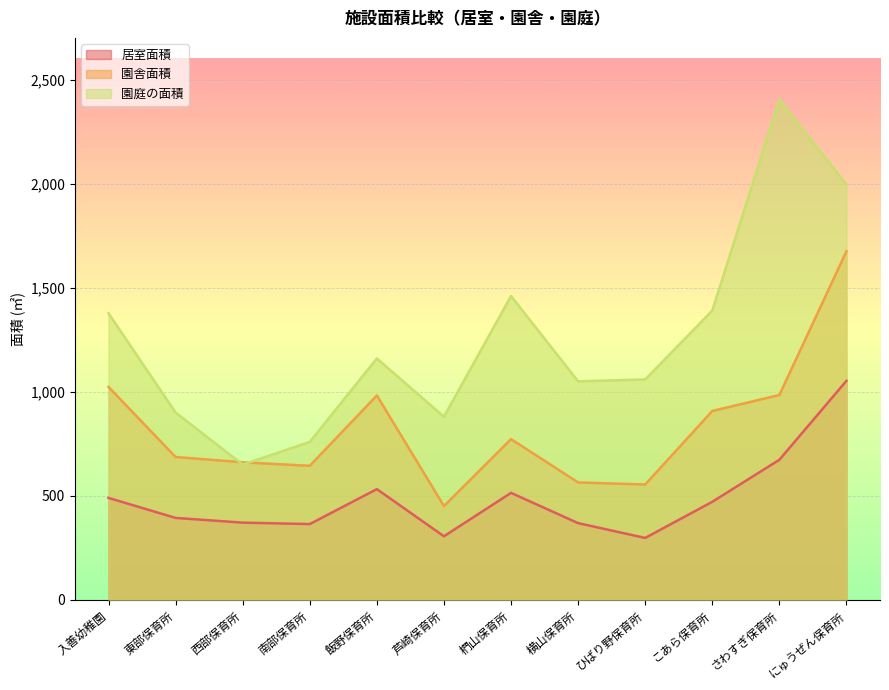

Which series has the largest range (max minus min)?

園庭の面積